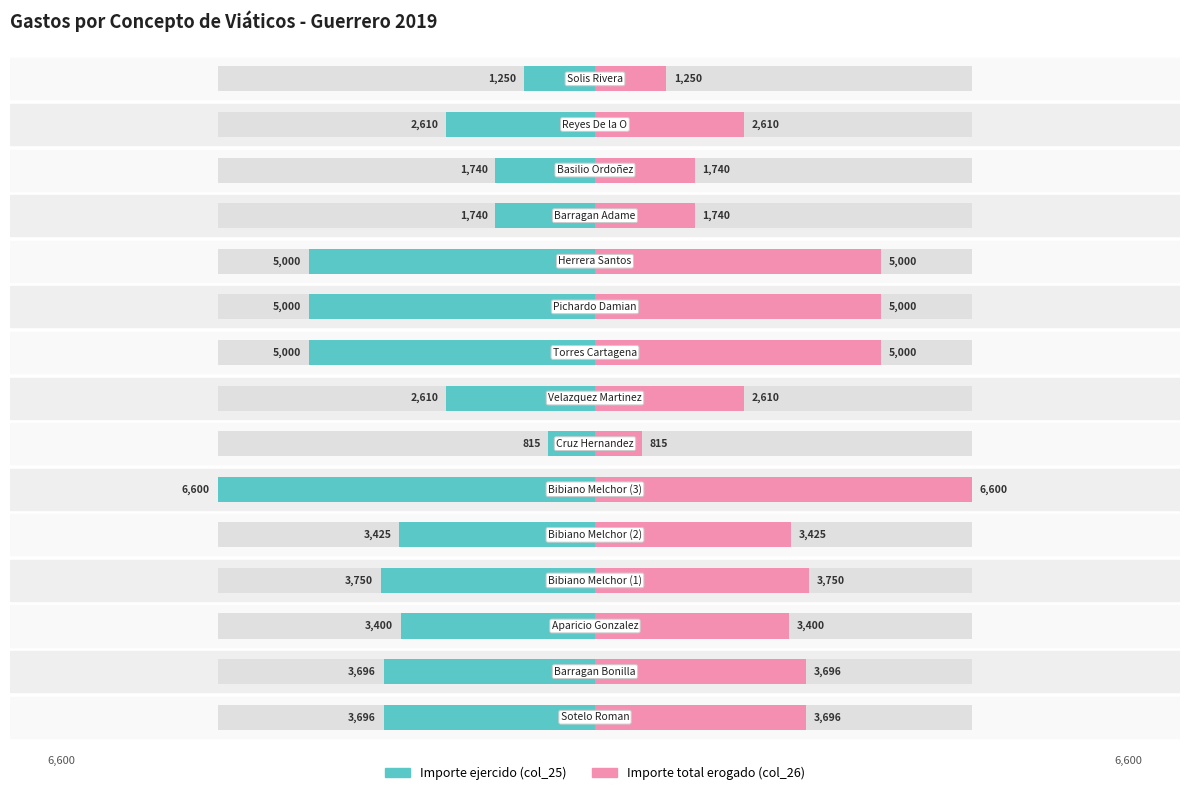

How many bars are there in total?

30